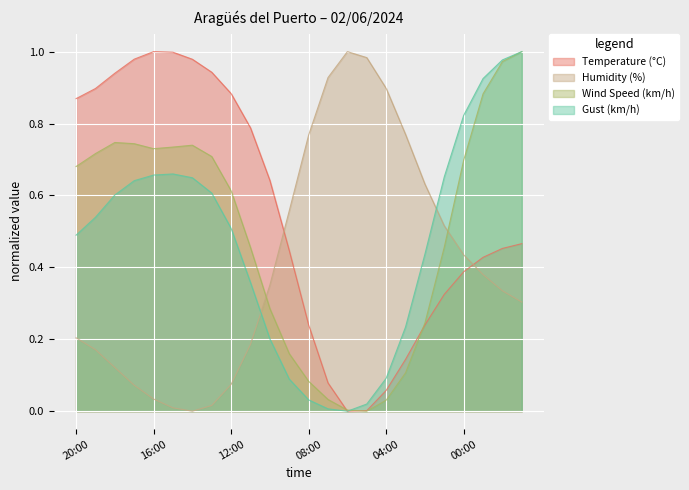

True or false: Humidity (%) has more than 2 points higher than both neighbors.

False